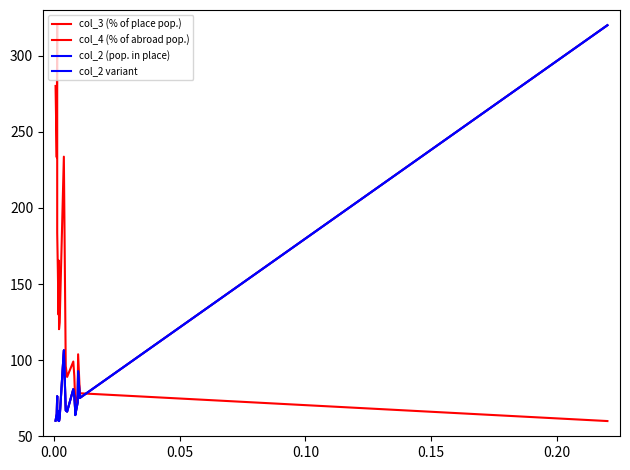

At how many categories does at least one series exceed 85?

16